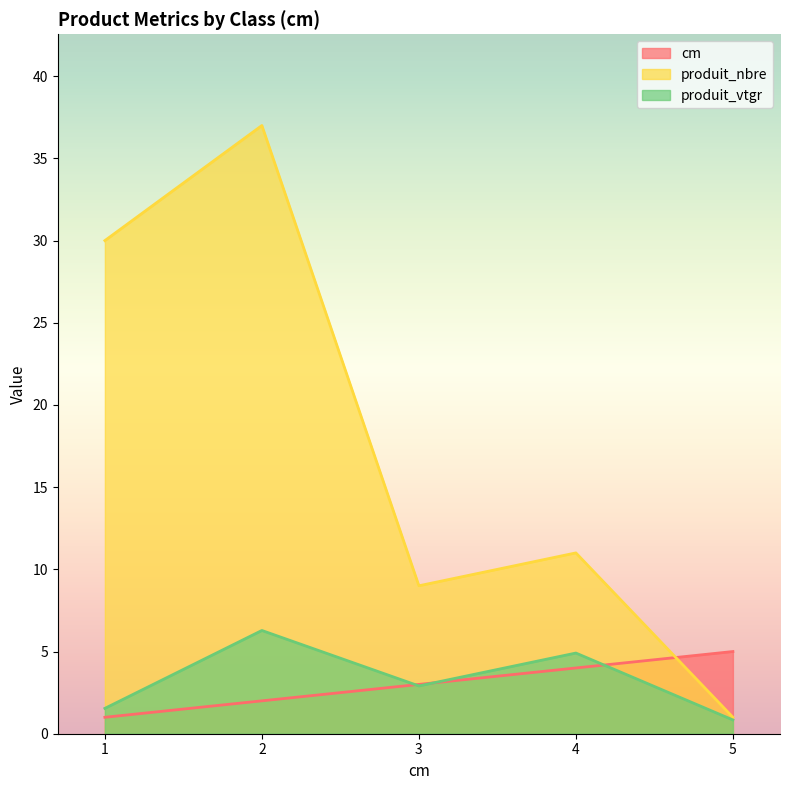

At which category is the sum across all series the highest?

2